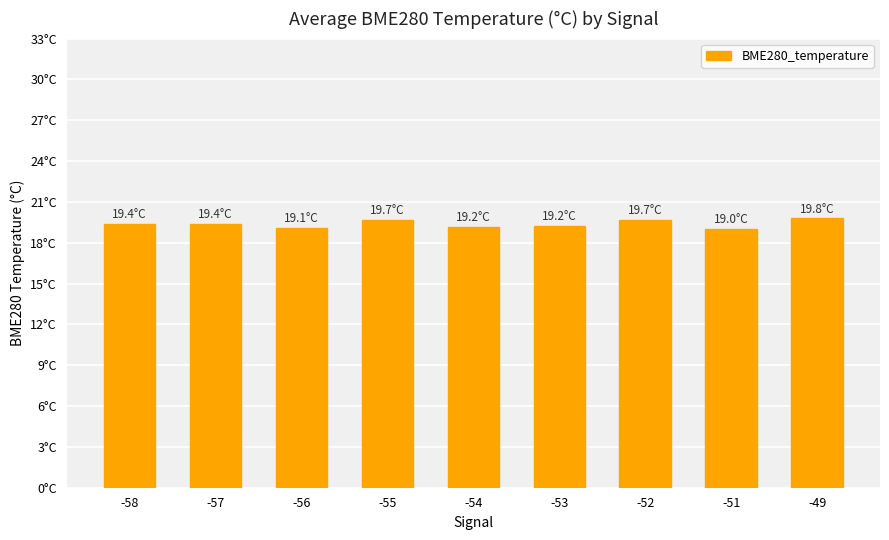

Reading right to left, list all the values displayed in this chart.

19.8	19.0	19.7	19.2	19.2	19.7	19.1	19.4	19.4